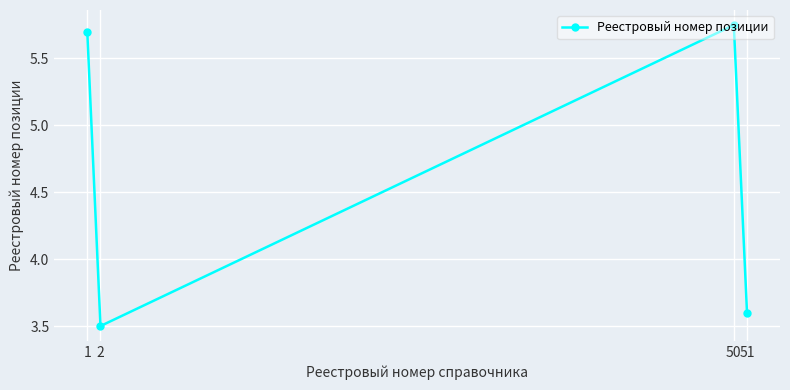

What is the sum of all values?

18.6